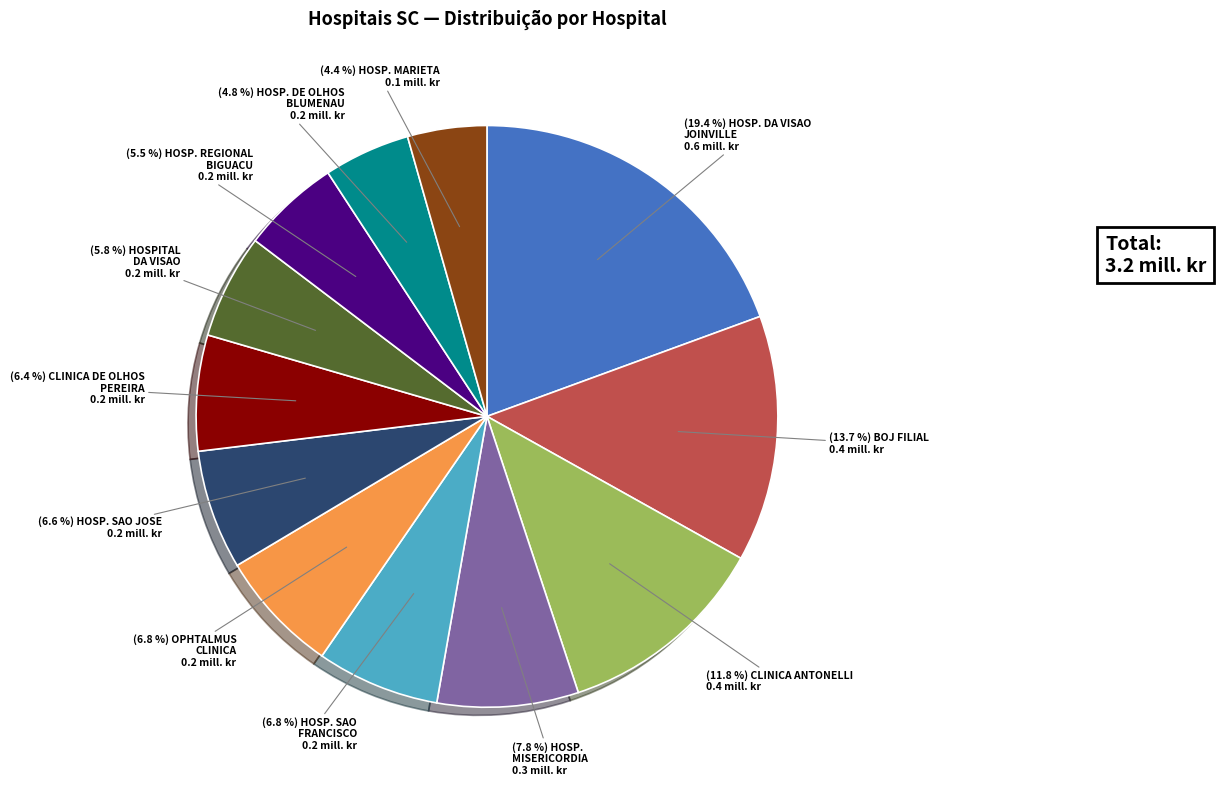

Is there any slice that represents more than half of the pie?

No